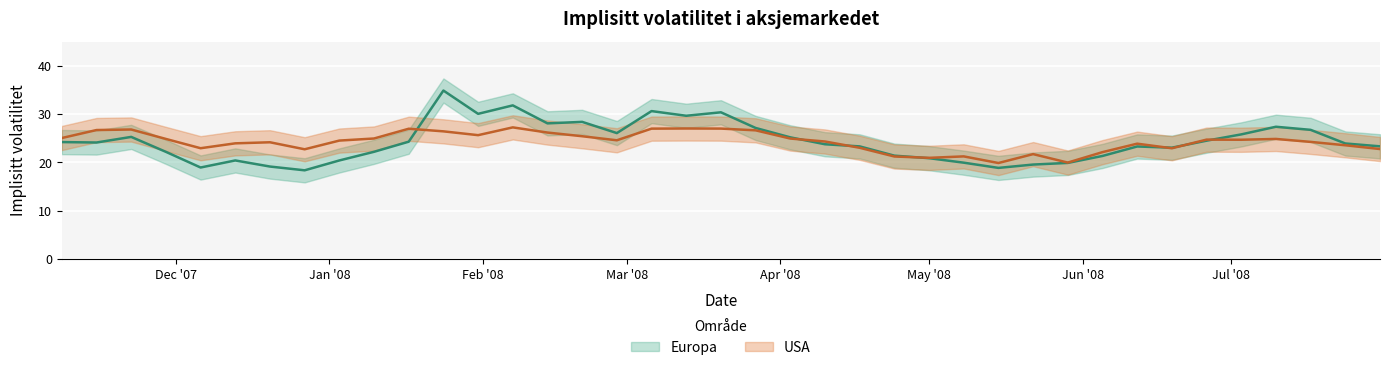

Reading left to right, list all the values displayed in this chart.

USA: 25.1	26.7	26.8	24.9	22.9	23.9	24.2	22.7	24.5	24.9	27.0	26.4	25.6	27.2	26.2	25.4	24.6	27.0	27.0	27.0	26.6	24.9	24.3	23.0	21.2	20.9	21.2	19.9	21.7	20.0	22.1	23.9	22.9	24.7	24.7	24.9	24.2	23.6	22.8
Europa: 24.2	24.1	25.3	22.2	18.9	20.4	19.1	18.4	20.4	22.2	24.3	34.9	30.1	31.8	28.1	28.4	26.1	30.6	29.6	30.4	27.1	25.2	23.8	23.3	21.4	20.9	19.9	18.9	19.6	19.9	21.3	23.3	23.1	24.5	25.8	27.4	26.7	23.9	23.3